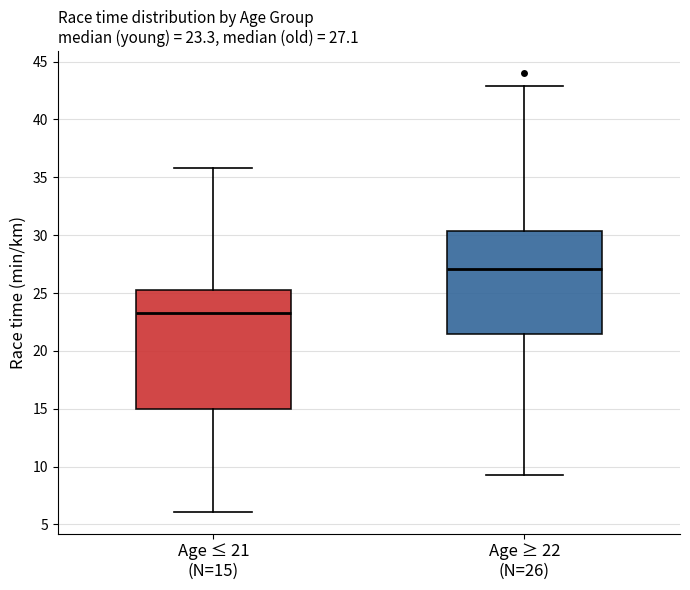

Which box has the lowest median line?

Age ≤ 21 (N=15)